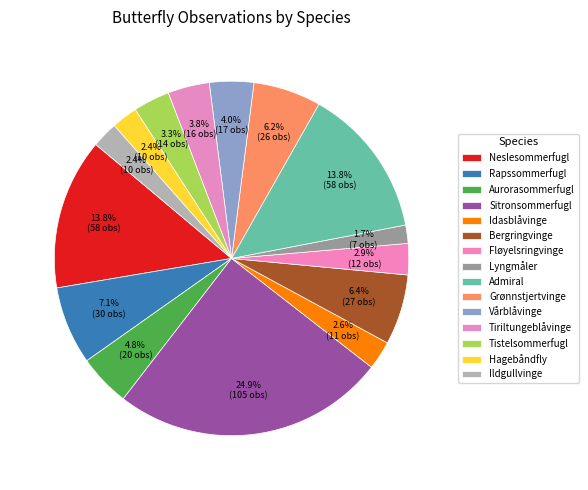

Is it true that Tiriltungeblåvinge is 4% of the pie?

True